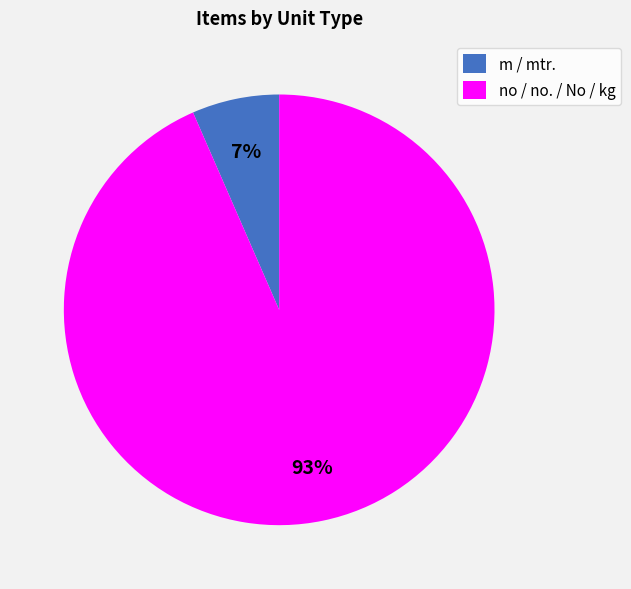

How many segments does this pie chart have?

2